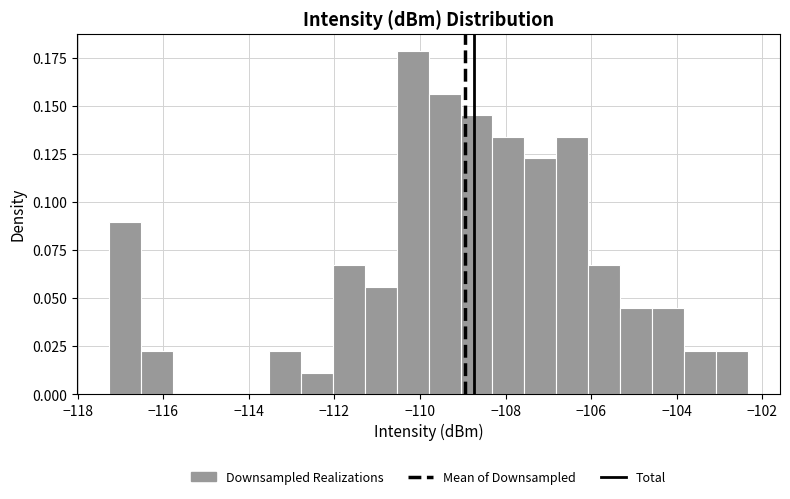

Around what value on the x-axis is the tallest bar? Give the approximate position of its centre, as read against the axis.

-110.2